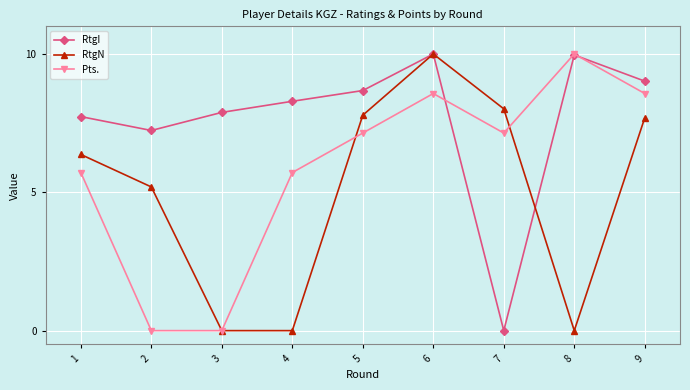

Count the number of data series in this chart.

3